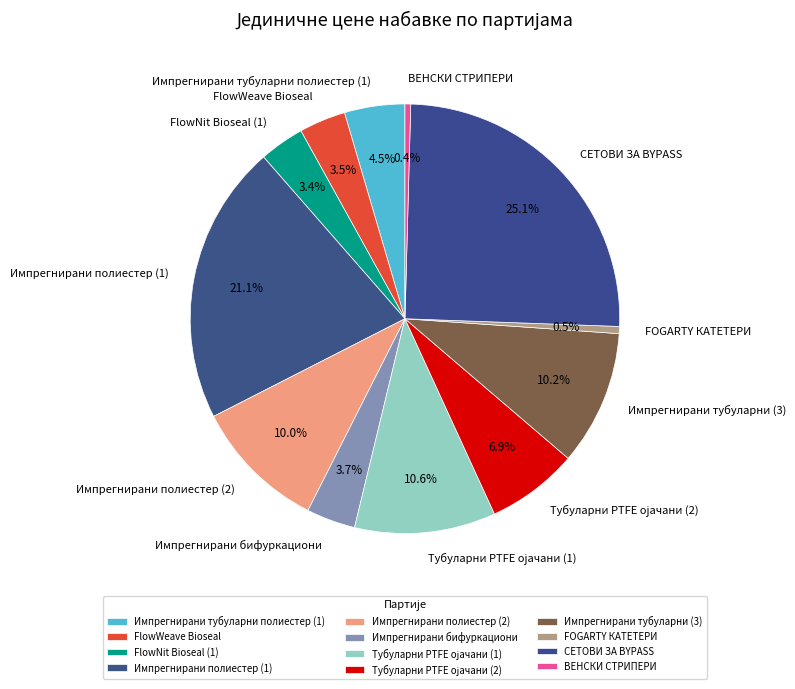

To the nearest percent, what is the combined percentage of ВЕНСКИ СТРИПЕРИ and Импрегнирани тубуларни полиестер (1)?

5%